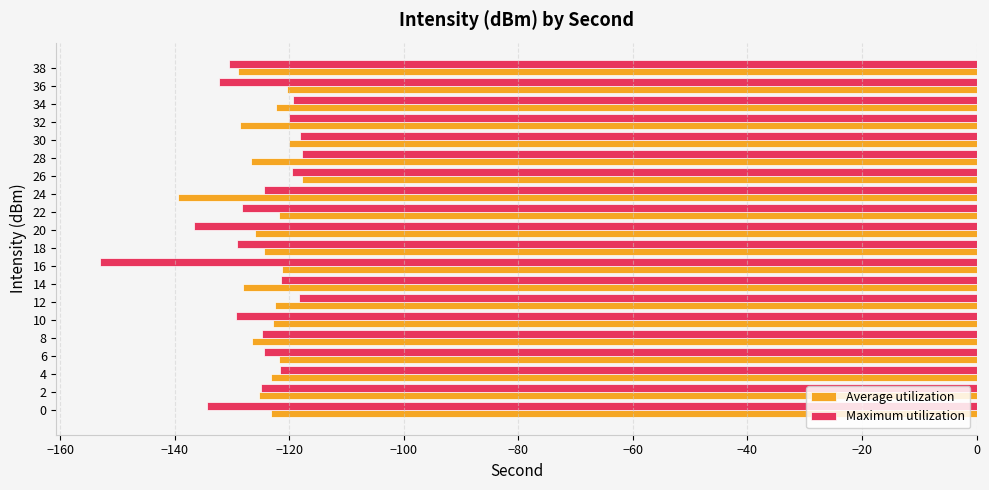

Which series has the largest range (max minus min)?

Maximum utilization